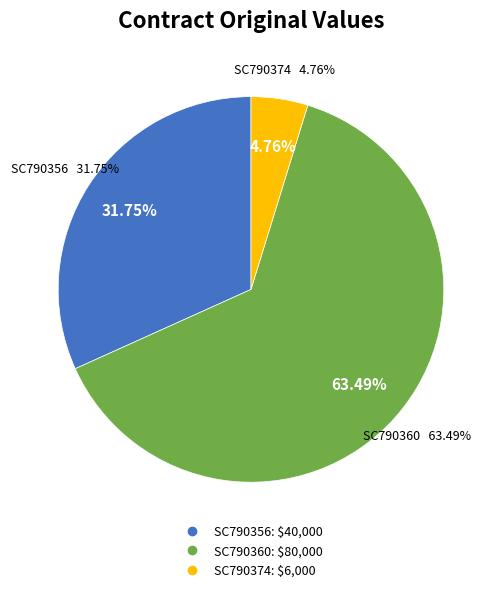

Which category has the smallest portion of the pie?

SC790374